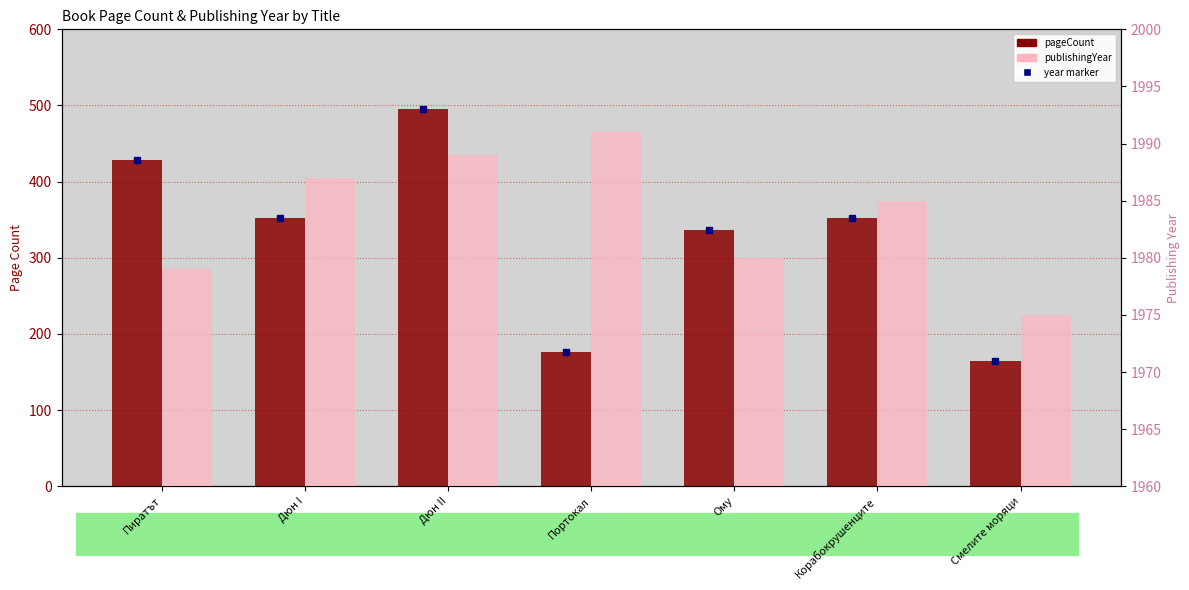

What is the spread (max minus min) of values at Дюн I?

1635